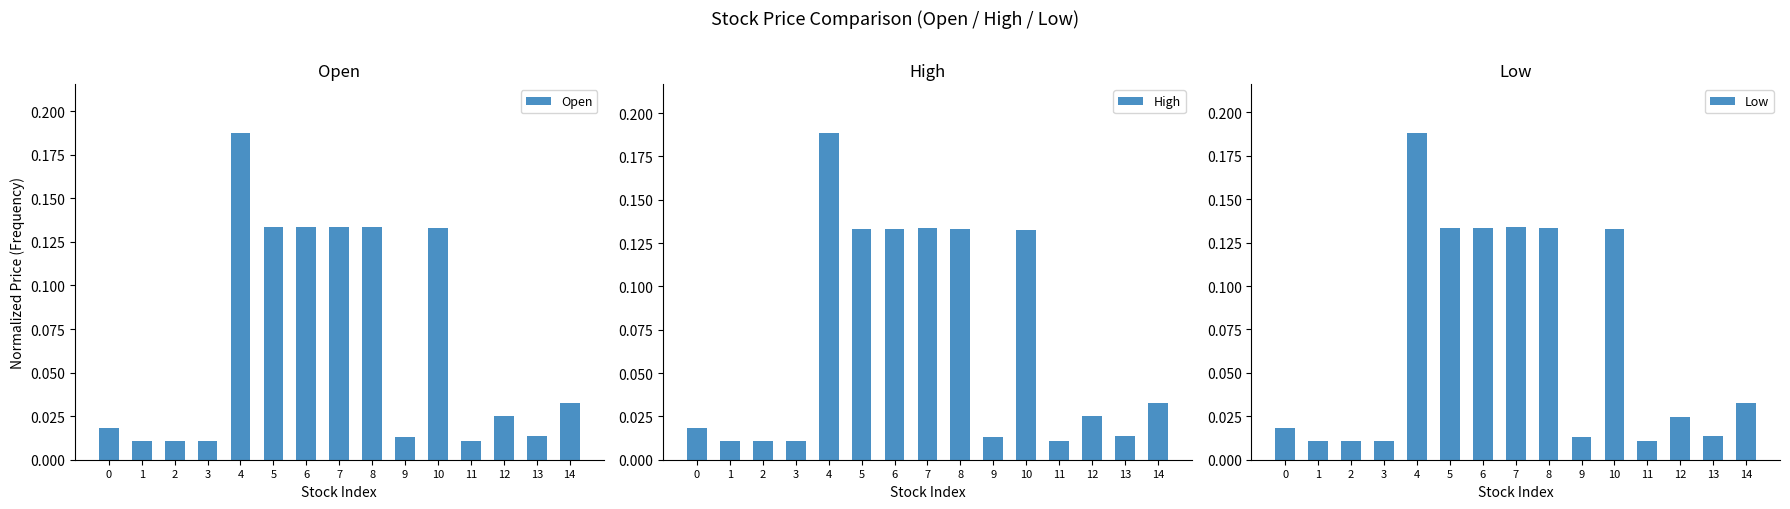

What is the sum of the High values at 13 and 8?

0.1